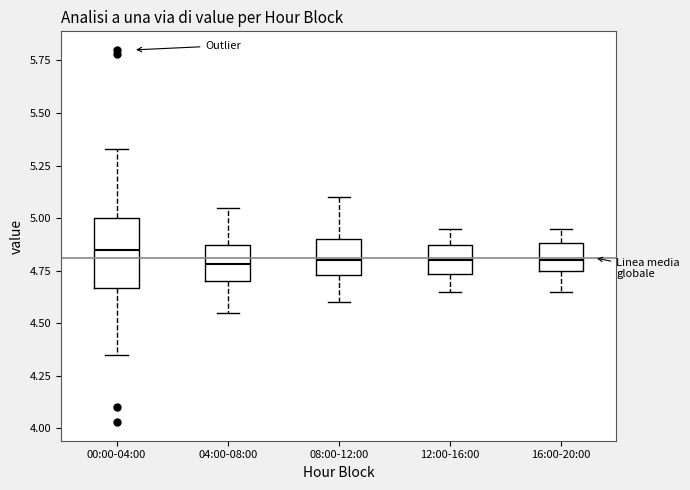

Reading left to right, read every box against the y-axis: the position of its median line, the range the box covers, and the ends of its whiskers. The values are not printed on the chart, so give them approximately, as read against the axis.

00:00-04:00: median 4.85, box 4.65 to 5.00, whiskers 4.35 to 5.35
04:00-08:00: median 4.80, box 4.70 to 4.85, whiskers 4.55 to 5.05
08:00-12:00: median 4.80, box 4.75 to 4.90, whiskers 4.60 to 5.10
12:00-16:00: median 4.80, box 4.75 to 4.85, whiskers 4.65 to 4.95
16:00-20:00: median 4.80, box 4.75 to 4.90, whiskers 4.65 to 4.95